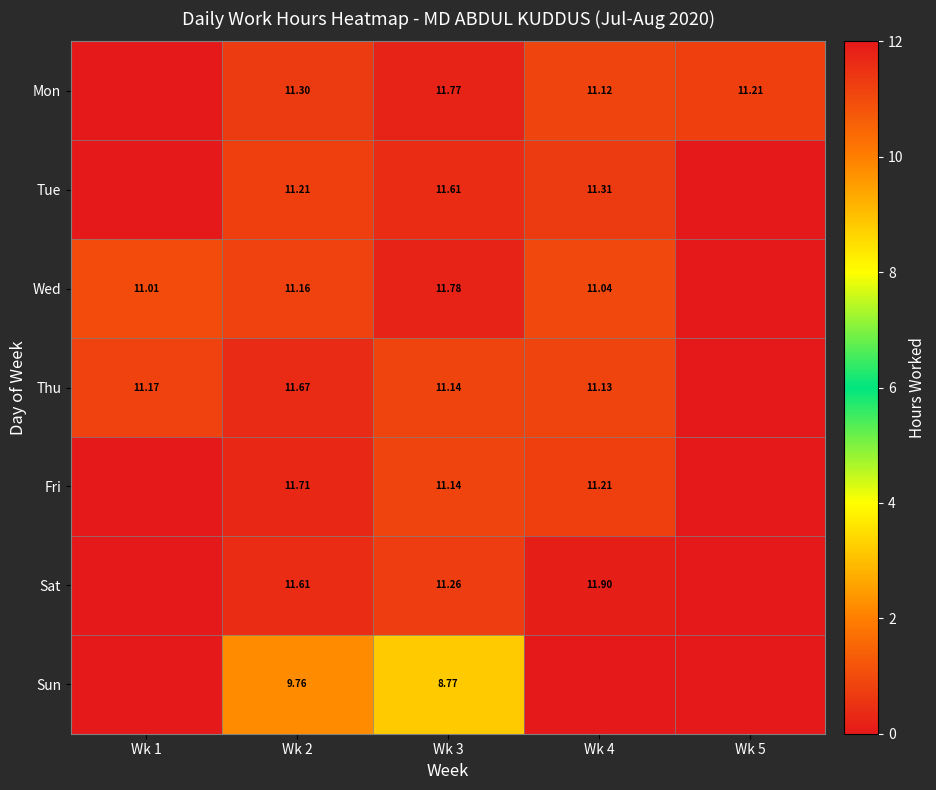

Where does the Wed series first go above 11?

Wk 1